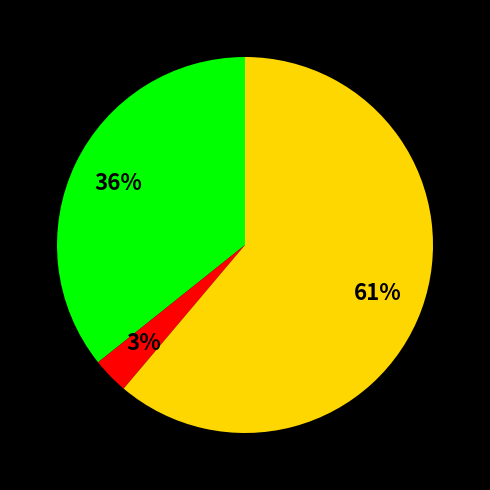

Is there any slice that represents more than half of the pie?

Yes